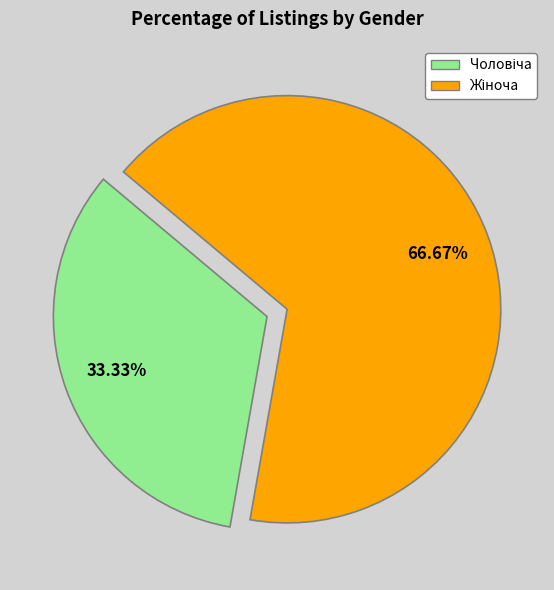

Count the number of slices in the pie.

2